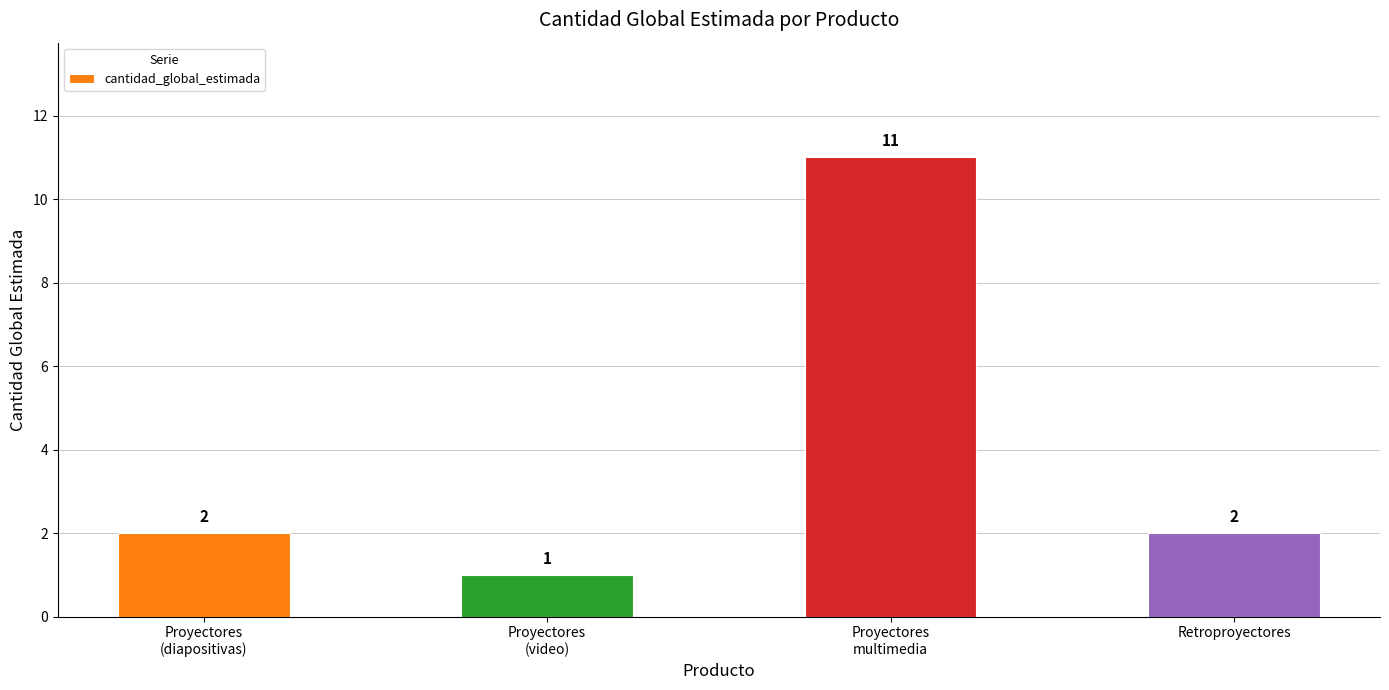

What is the maximum value shown in the chart?

11